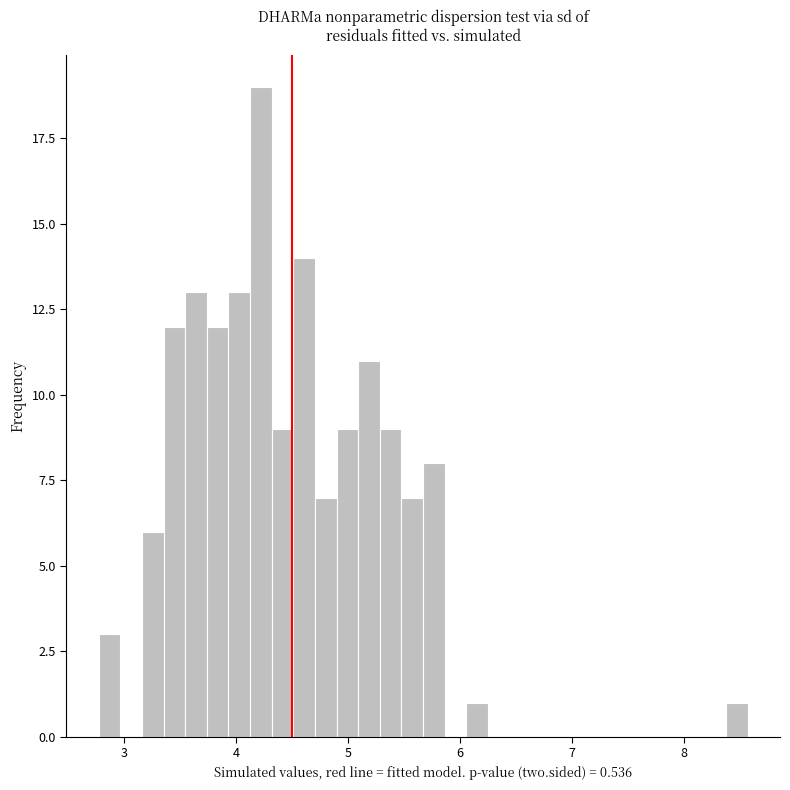

Around what value on the x-axis is the tallest bar? Give the approximate position of its centre, as read against the axis.

4.2